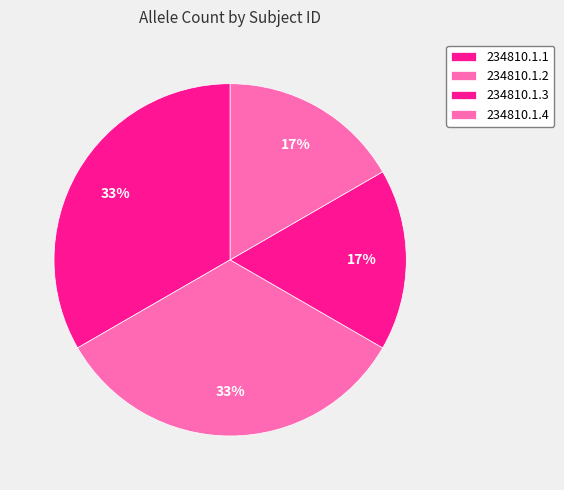

How many segments does this pie chart have?

4